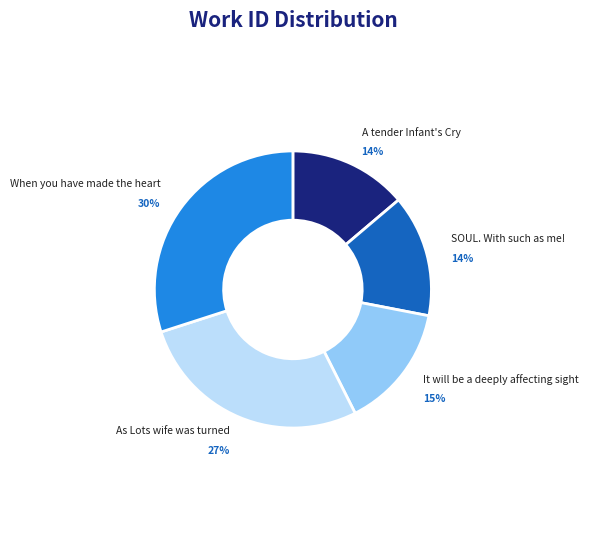

What is the ratio of the value at As Lots wife was turned to the value at SOUL. With such as me!?

1.9